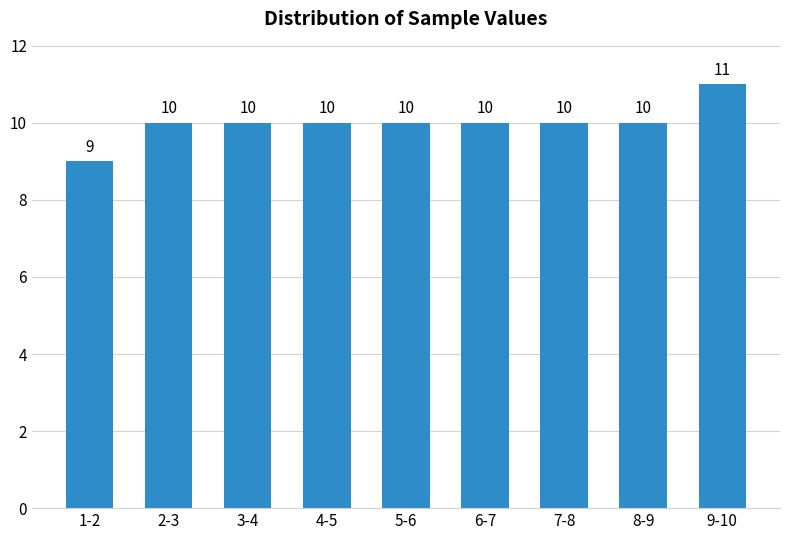

Reading left to right, list all the values displayed in this chart.

1-2=9	2-3=10	3-4=10	4-5=10	5-6=10	6-7=10	7-8=10	8-9=10	9-10=11